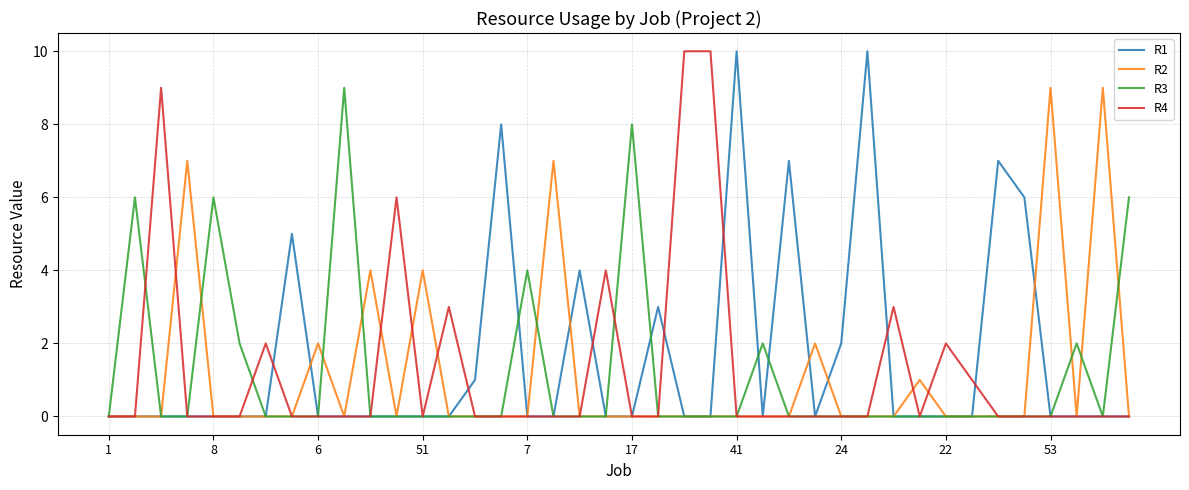

What is the maximum value for R3?

9